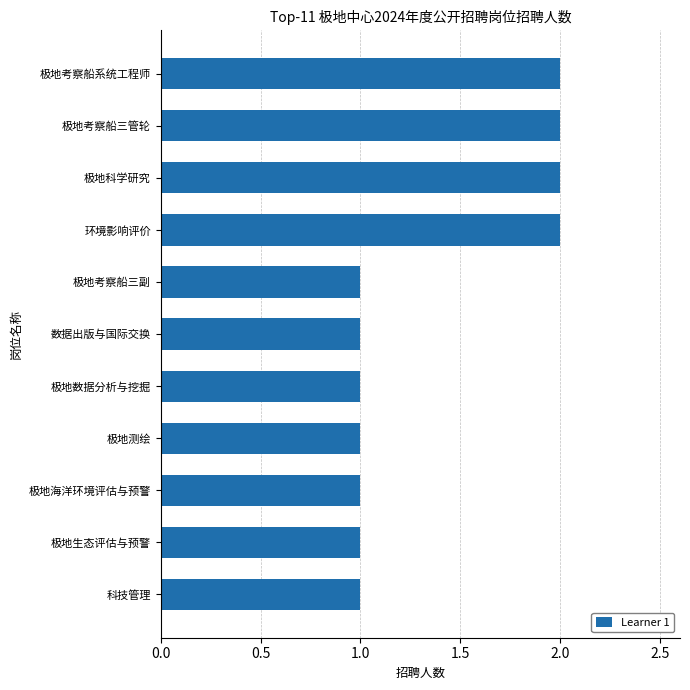

Which has a higher value, 环境影响评价 or 数据出版与国际交换?

环境影响评价